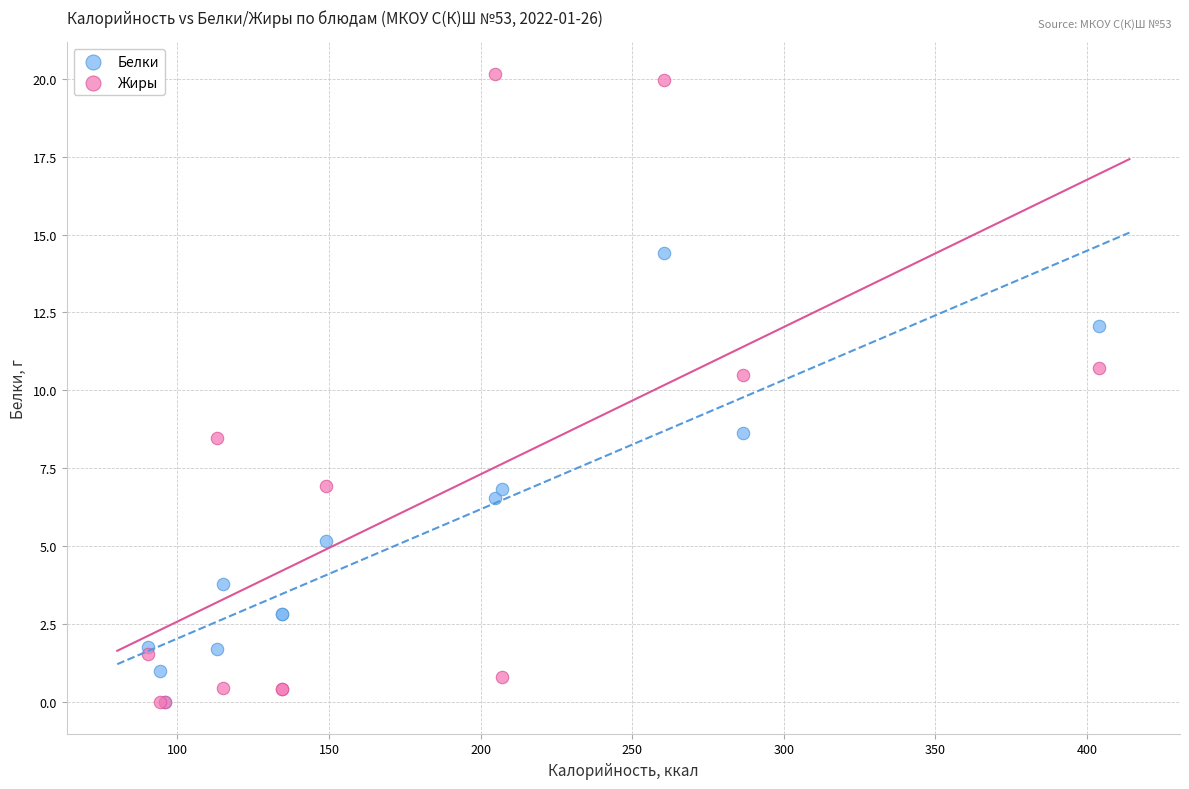

In the Жиры series, what Y value is closest to 10?

10.5